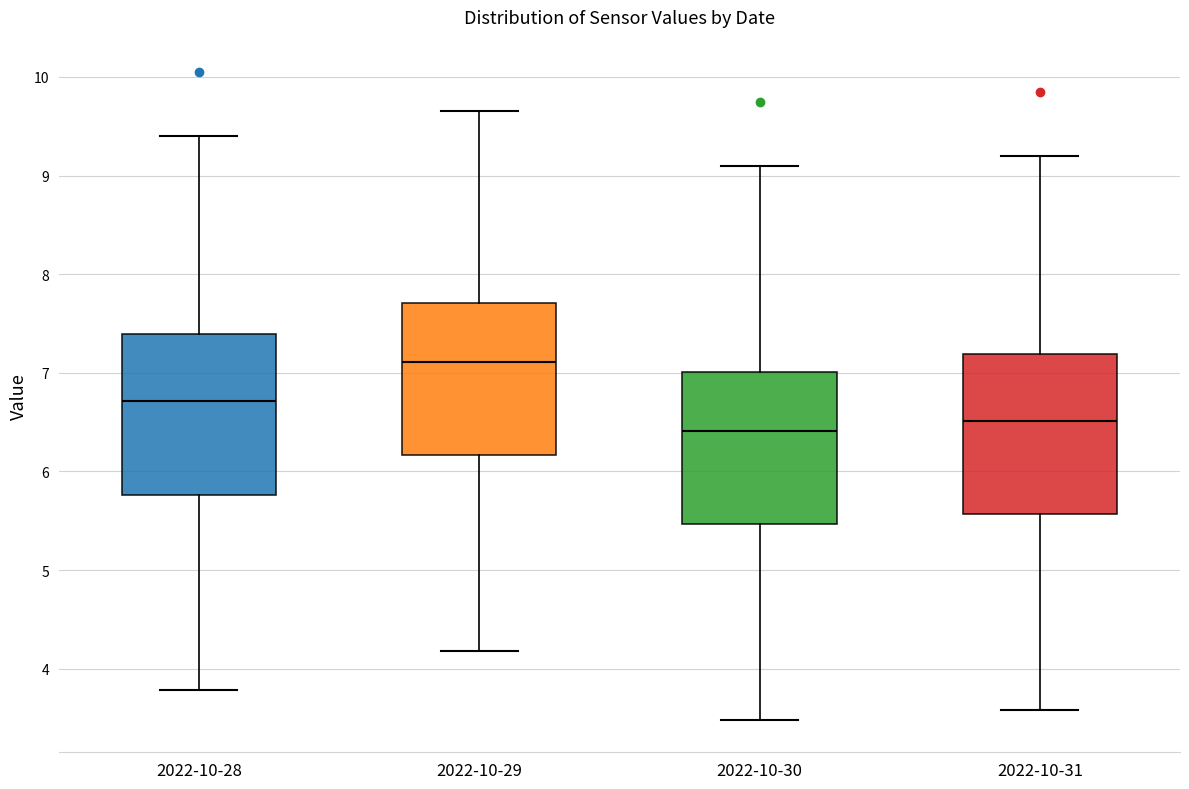

Reading left to right, read every box against the y-axis: the position of its median line, the range the box covers, and the ends of its whiskers. The values are not printed on the chart, so give them approximately, as read against the axis.

2022-10-28: median 6.7, box 5.8 to 7.4, whiskers 3.8 to 9.4
2022-10-29: median 7.1, box 6.2 to 7.7, whiskers 4.2 to 9.7
2022-10-30: median 6.4, box 5.5 to 7.0, whiskers 3.5 to 9.1
2022-10-31: median 6.5, box 5.6 to 7.2, whiskers 3.6 to 9.2